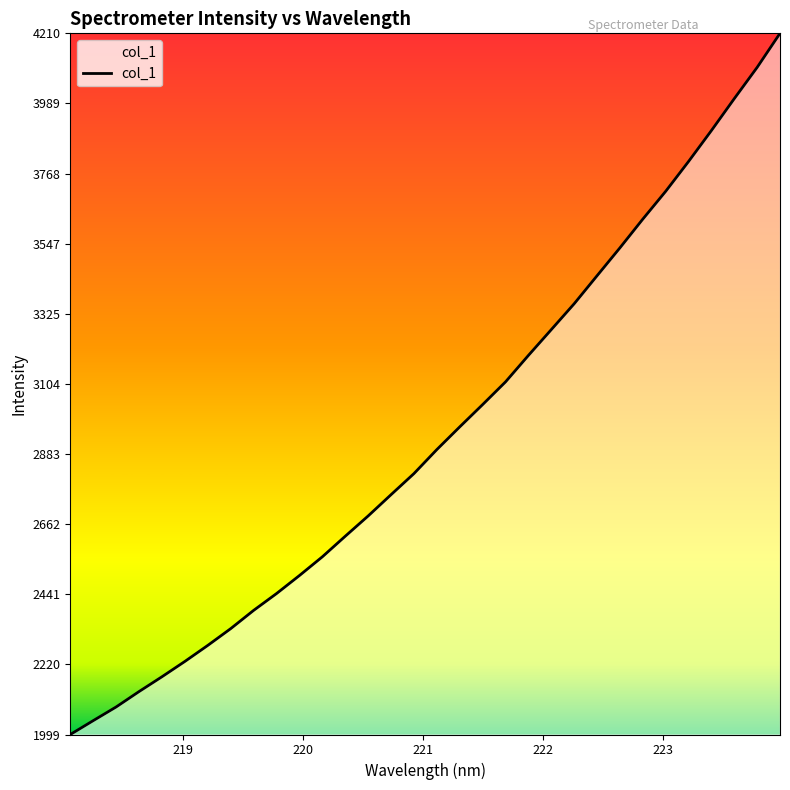

How many values are below 2897?

16